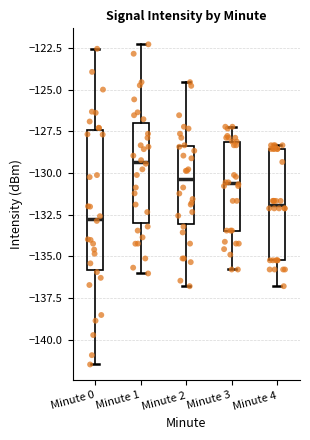

Reading left to right, transcribe this box plot: for each box, give where its median line is, the range the box spans, and where its two whiskers end, as read against the y-axis. The values are not printed on the chart, so give them approximately, as read against the axis.

Minute 0: median -132.5, box -136.0 to -127.5, whiskers -141.5 to -122.5
Minute 1: median -129.5, box -133.0 to -127.0, whiskers -136.0 to -122.5
Minute 2: median -130.5, box -133.0 to -128.5, whiskers -137.0 to -124.5
Minute 3: median -130.5, box -133.5 to -128.0, whiskers -136.0 to -127.0
Minute 4: median -132.0, box -135.0 to -128.5, whiskers -137.0 to -128.5 (just above the box's upper edge)